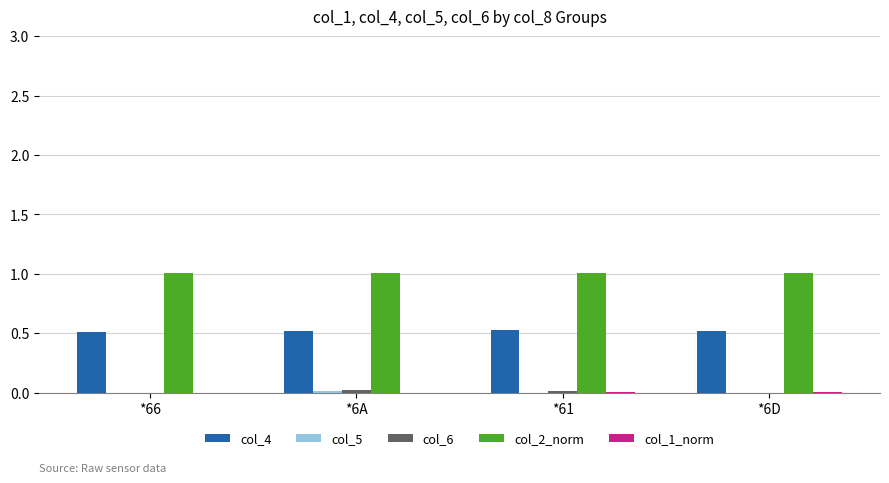

Read the col_4 value at *61.

0.5